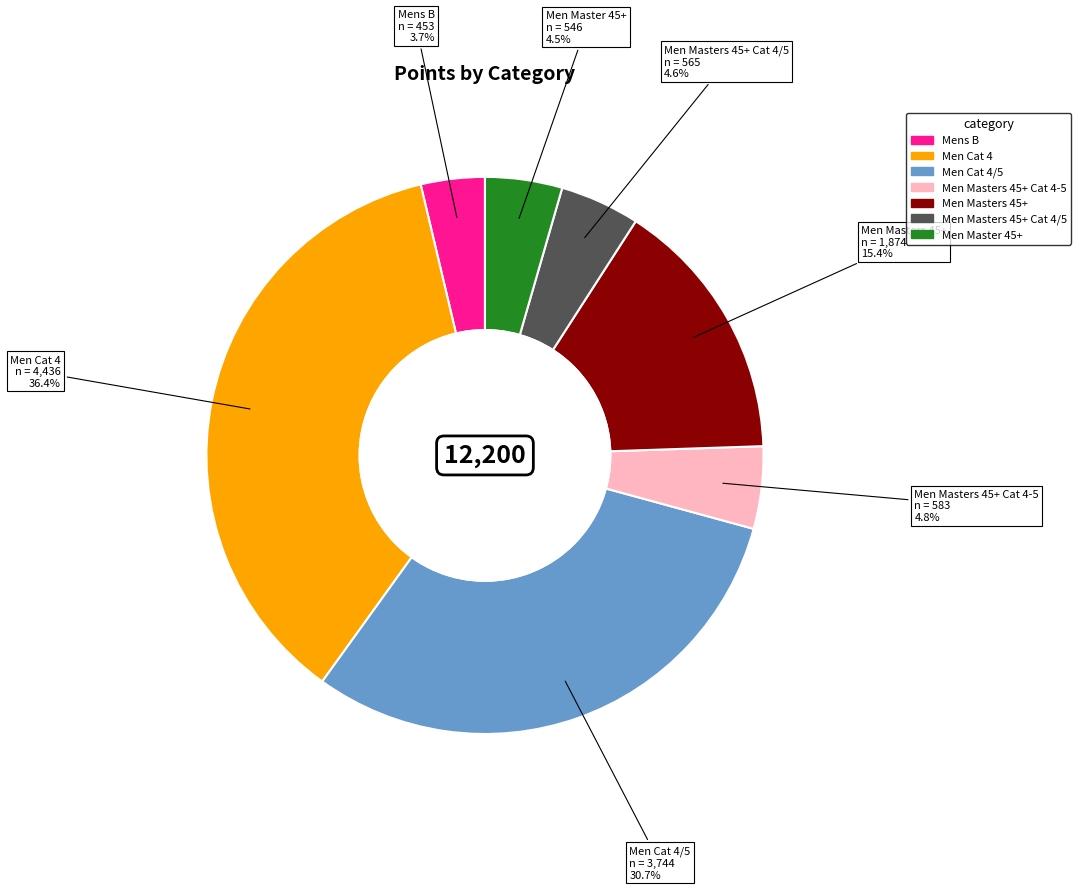

How much of the chart is everything except Men Cat 4/5?

69.3%